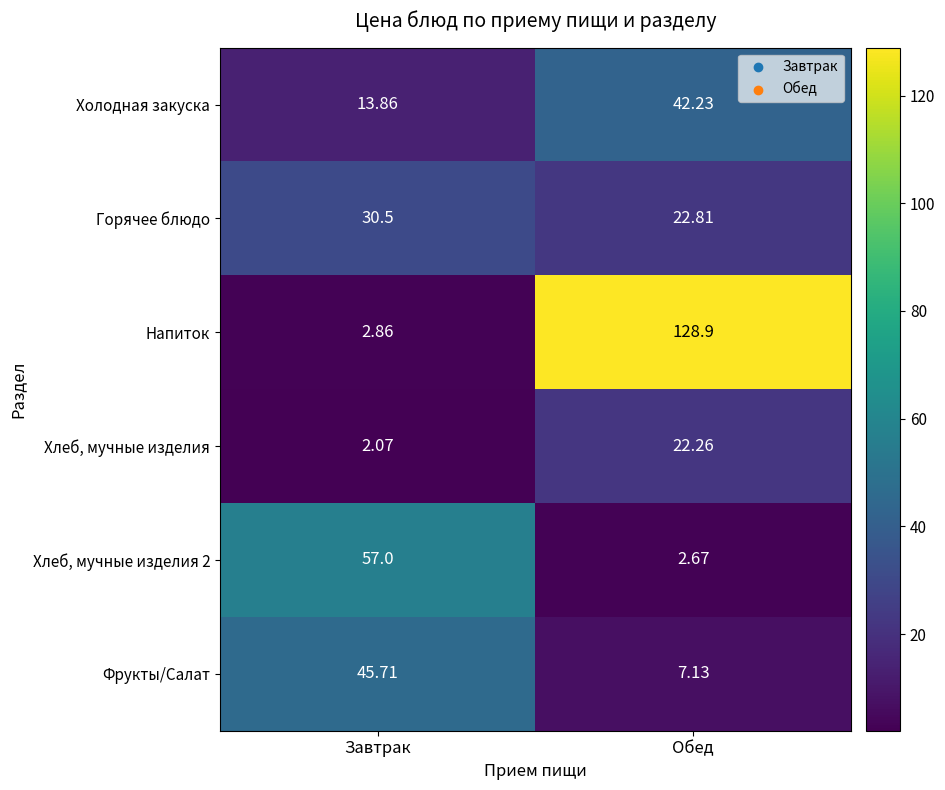

List the labels in order of Хлеб, мучные изделия value, largest first.

Обед, Завтрак